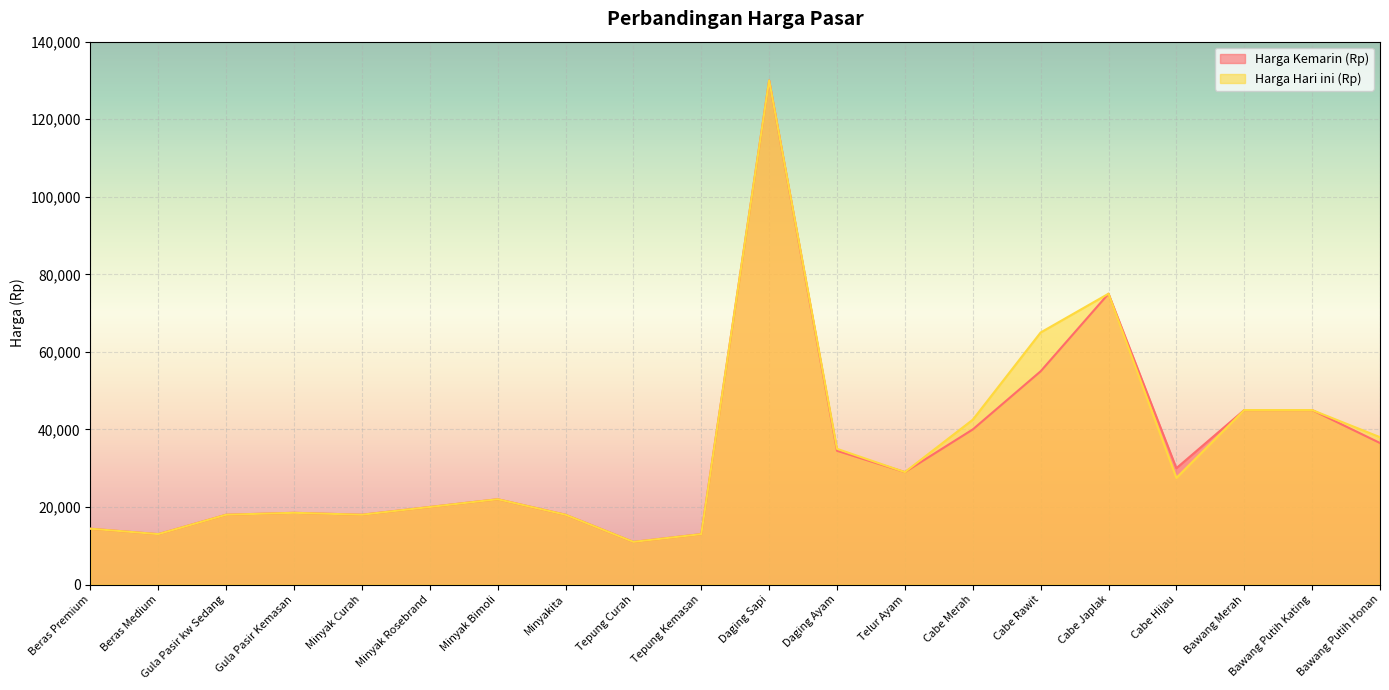

The Harga Kemarin (Rp) series shows 61631 at Bawang Putih Kating. True or false?

False